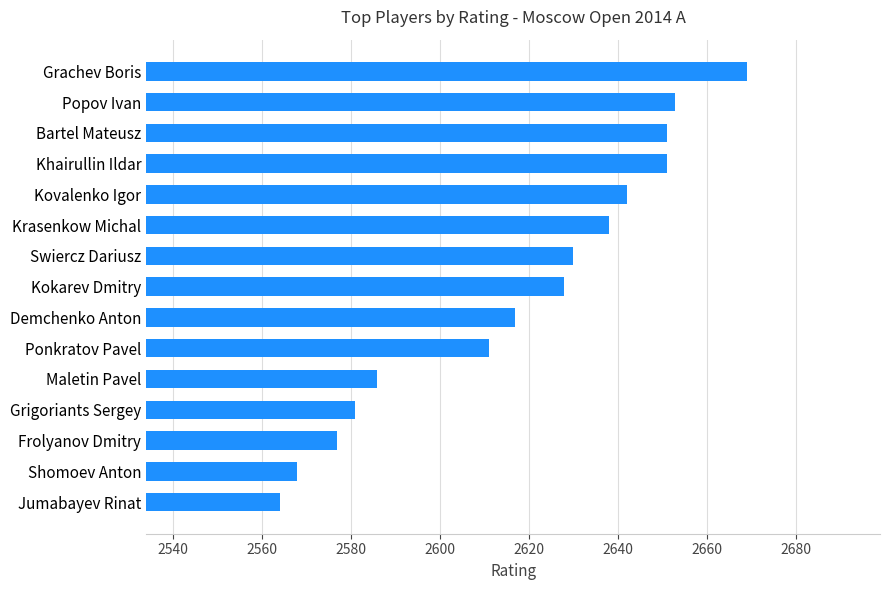

What is the ratio of the value at Kokarev Dmitry to the value at Ponkratov Pavel?

1.0